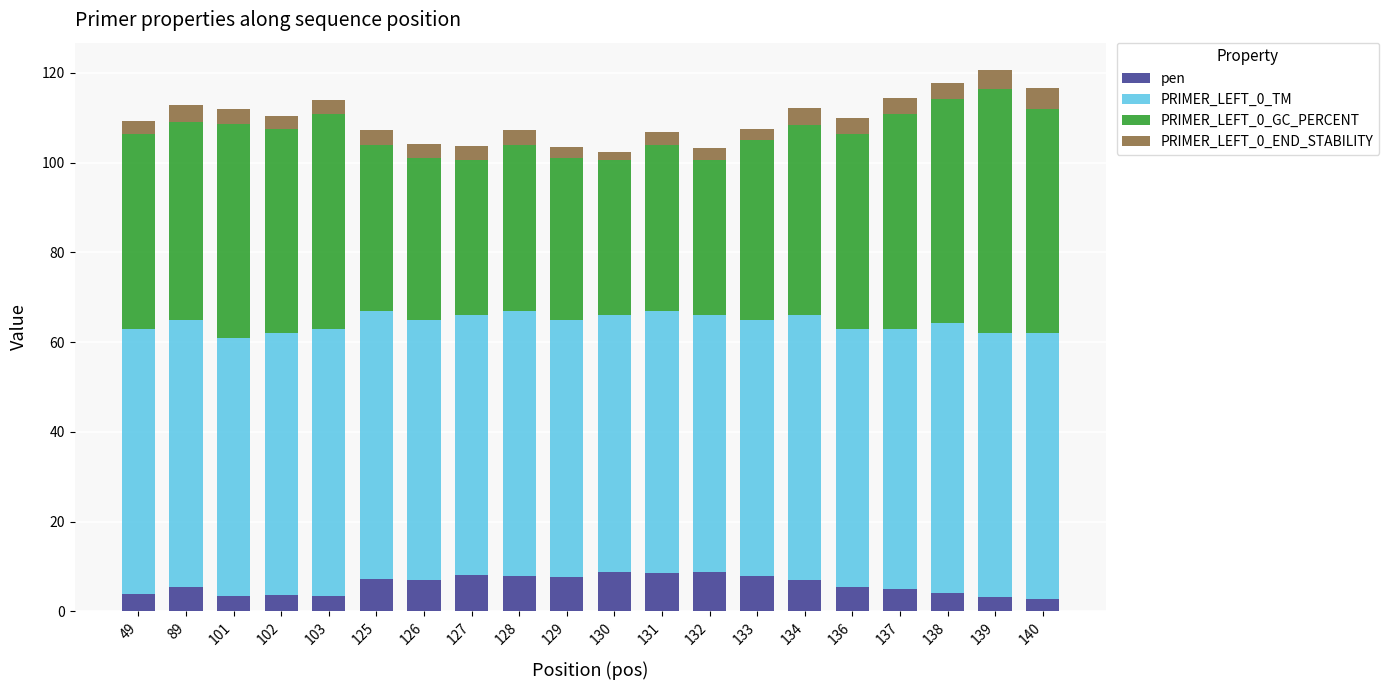

What is the sum of all pen values?

119.0